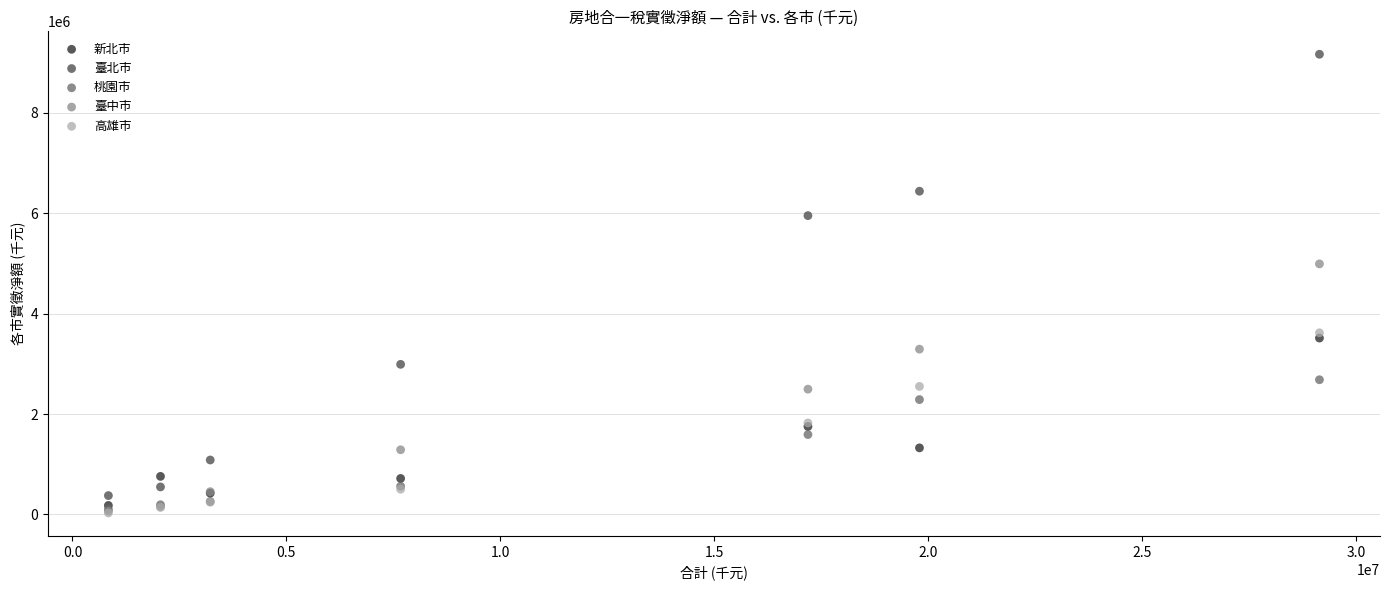

Which series contains the highest Y value?

臺北市